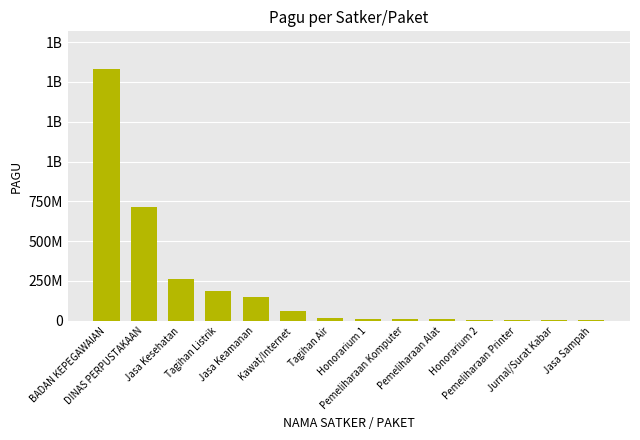

Are the bars horizontal?

No